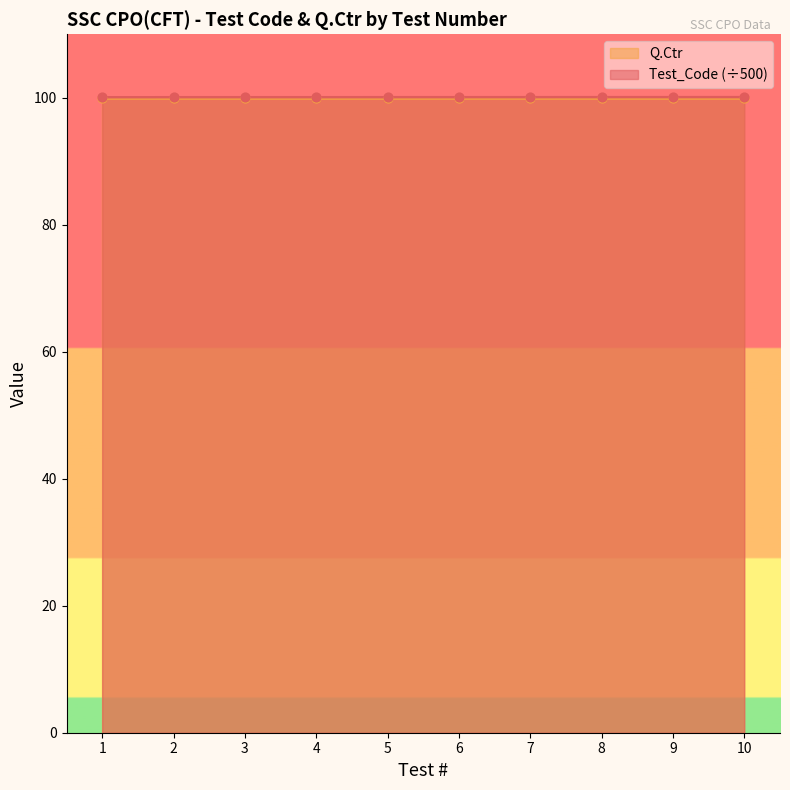

What is the ratio of the value at 5 to the value at 7?

1.0